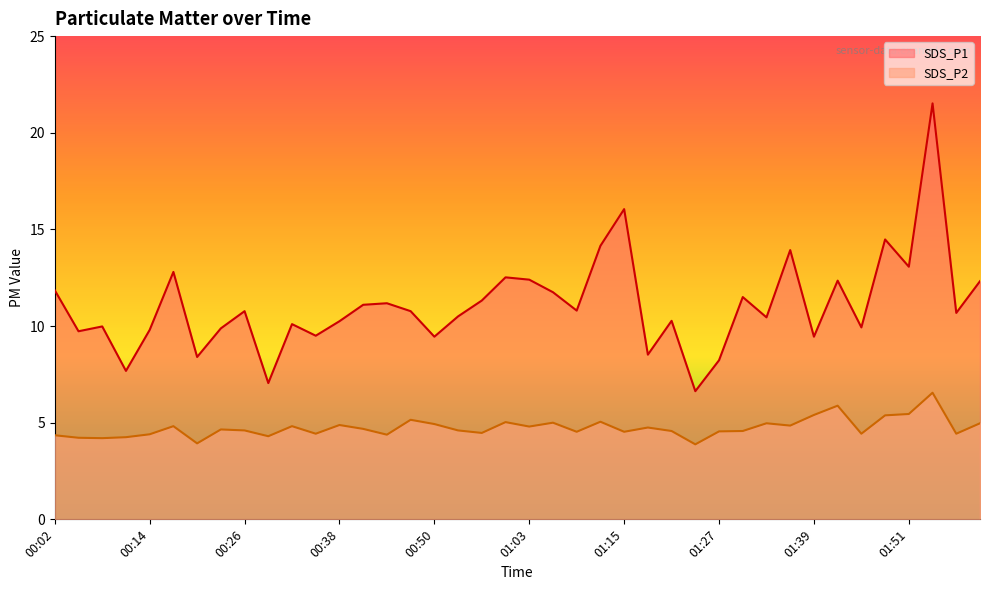

What are all the series names shown in the legend?

SDS_P1, SDS_P2